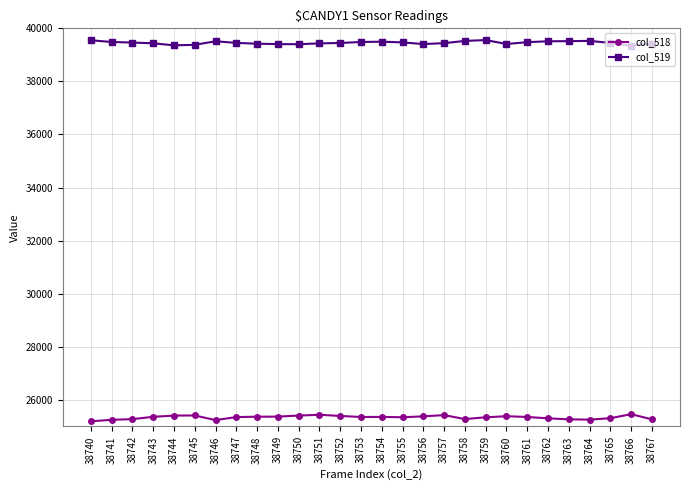

The value of col_518 at 38756 is 9636. True or false?

False